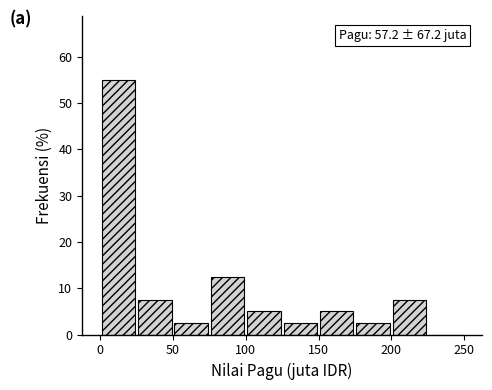

Over which range of the x-axis is the bar tallest?

0 to 25